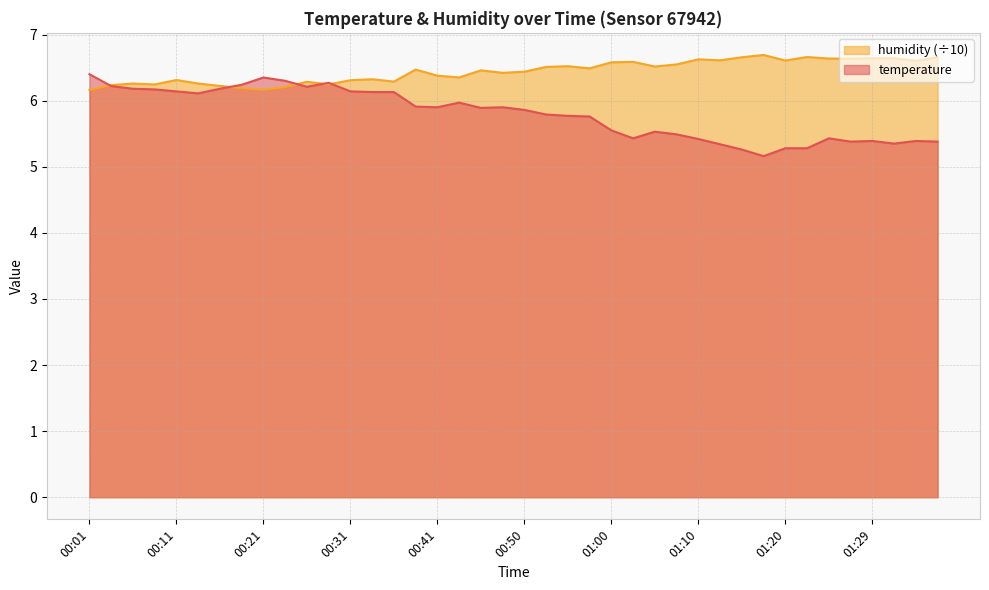

Reading left to right, transcribe all the data shown in this chart.

temperature: 00:01=6.4	00:04=6.2	00:06=6.2	00:09=6.2	00:11=6.1	00:14=6.1	00:16=6.2	00:19=6.2	00:21=6.3	00:23=6.3	00:26=6.2	00:28=6.3	00:31=6.1	00:33=6.1	00:36=6.1	00:38=5.9	00:41=5.9	00:43=6.0	00:46=5.9	00:48=5.9	00:50=5.9	00:53=5.8	00:55=5.8	00:58=5.8	01:00=5.5	01:03=5.4	01:05=5.5	01:07=5.5	01:10=5.4	01:12=5.3	01:15=5.3	01:17=5.2	01:20=5.3	01:22=5.3	01:24=5.4	01:27=5.4	01:29=5.4	01:32=5.3	01:34=5.4	01:36=5.4
humidity: 00:01=6.2	00:04=6.2	00:06=6.3	00:09=6.2	00:11=6.3	00:14=6.3	00:16=6.2	00:19=6.2	00:21=6.2	00:23=6.2	00:26=6.3	00:28=6.2	00:31=6.3	00:33=6.3	00:36=6.3	00:38=6.5	00:41=6.4	00:43=6.4	00:46=6.5	00:48=6.4	00:50=6.4	00:53=6.5	00:55=6.5	00:58=6.5	01:00=6.6	01:03=6.6	01:05=6.5	01:07=6.5	01:10=6.6	01:12=6.6	01:15=6.7	01:17=6.7	01:20=6.6	01:22=6.7	01:24=6.6	01:27=6.6	01:29=6.6	01:32=6.6	01:34=6.6	01:36=6.7